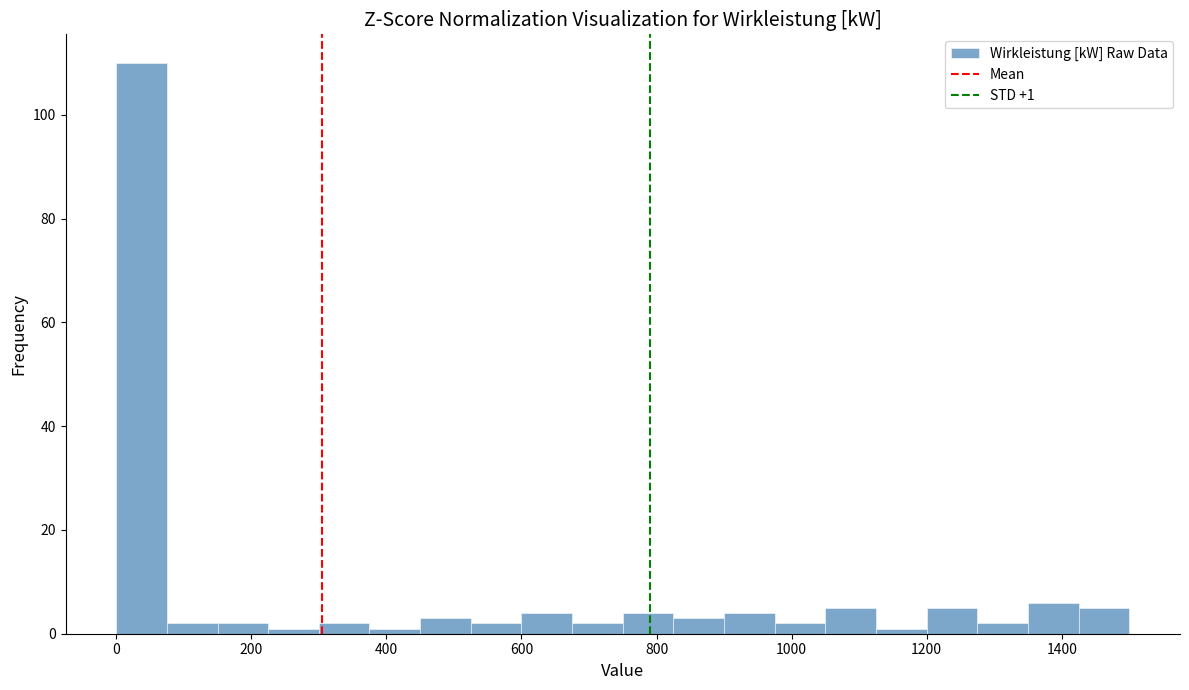

Read against the x-axis, roughly where is the centre of the tallest bar?

40